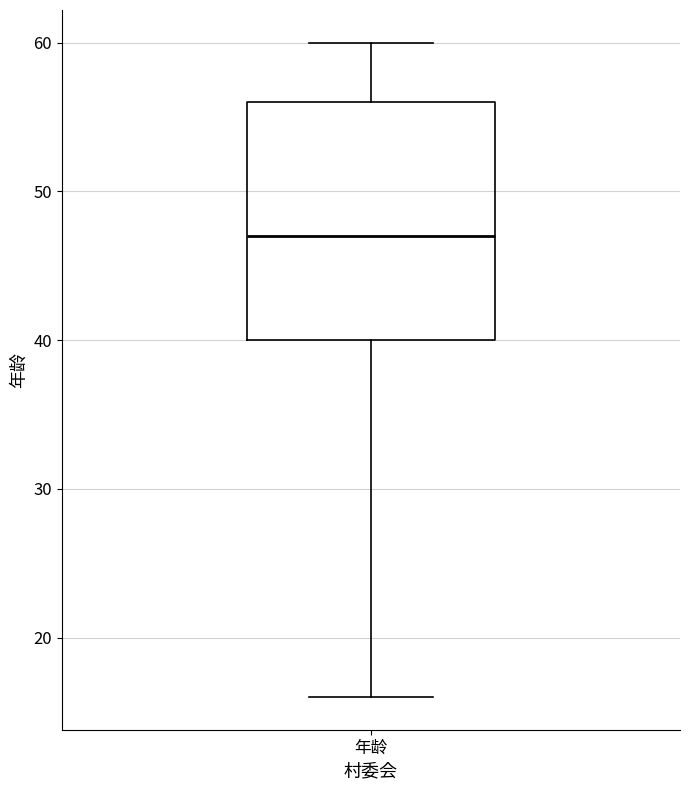

Transcribe this box plot: give where the median line is, the range the box spans, and where the two whiskers end, as read against the y-axis. The values are not printed on the chart, so give them approximately, as read against the axis.

median 47, box 40 to 56, whiskers 16 to 60